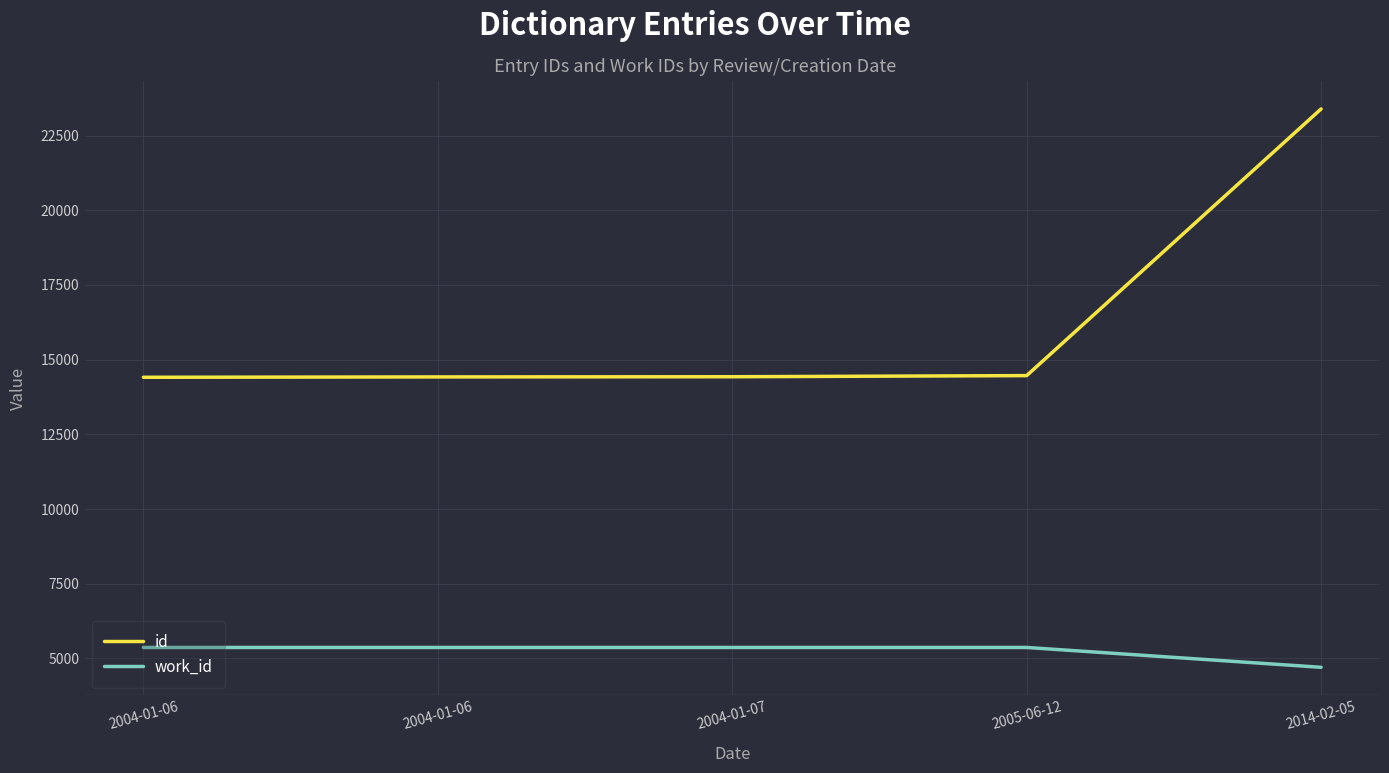

What are all the series names shown in the legend?

id, work_id